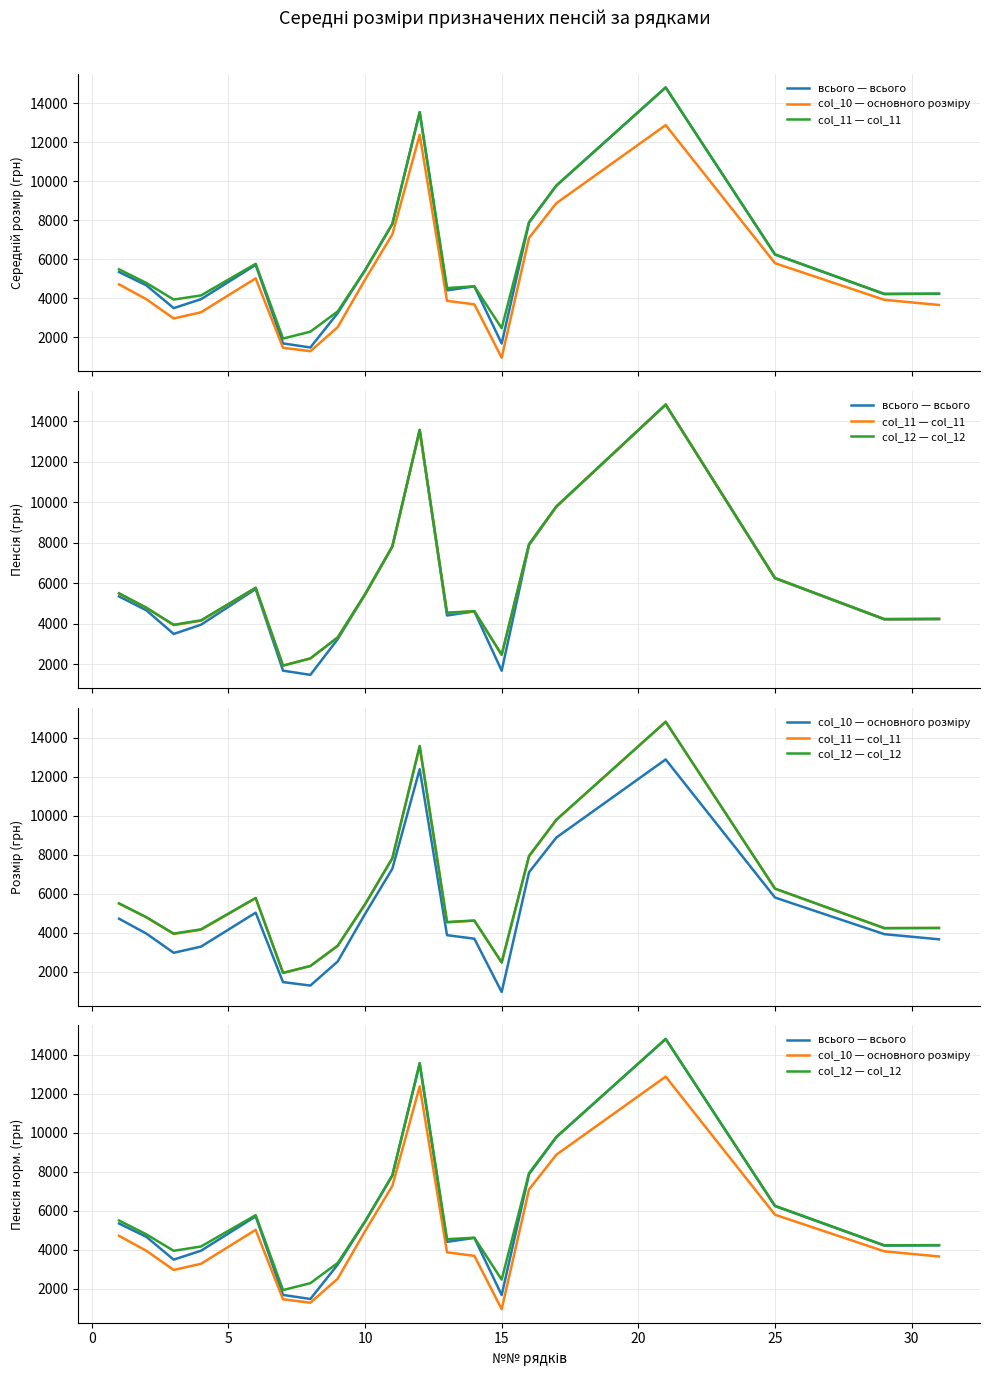

List the series in order of their peak value, highest first.

col_12 — col_12, col_11 — col_11, всього — всього, col_10 — основного розміру